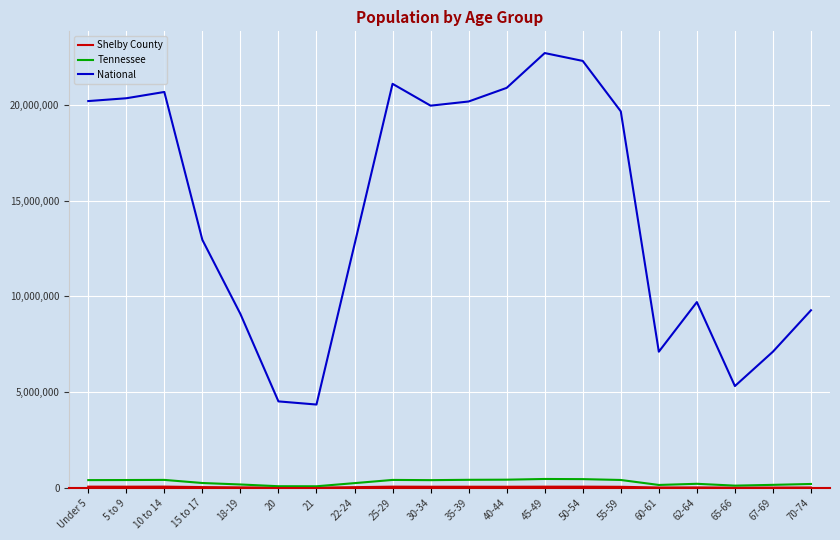

Between Under 5 and 21, which series saw the biggest shift?

National